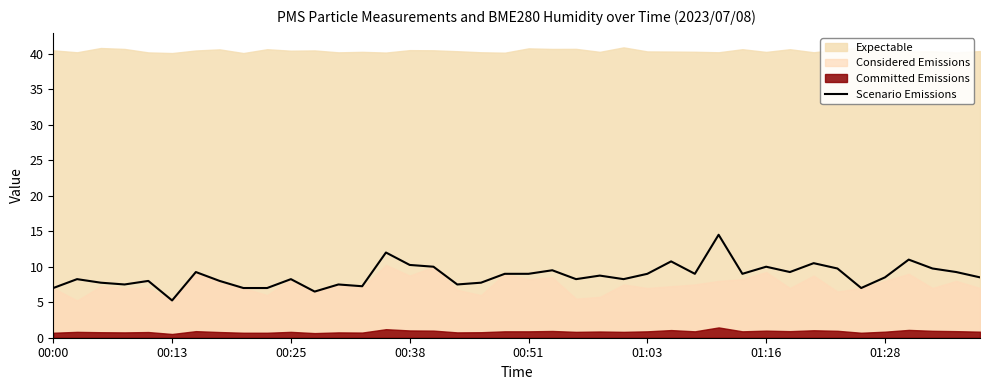

What is the average value?

8.8